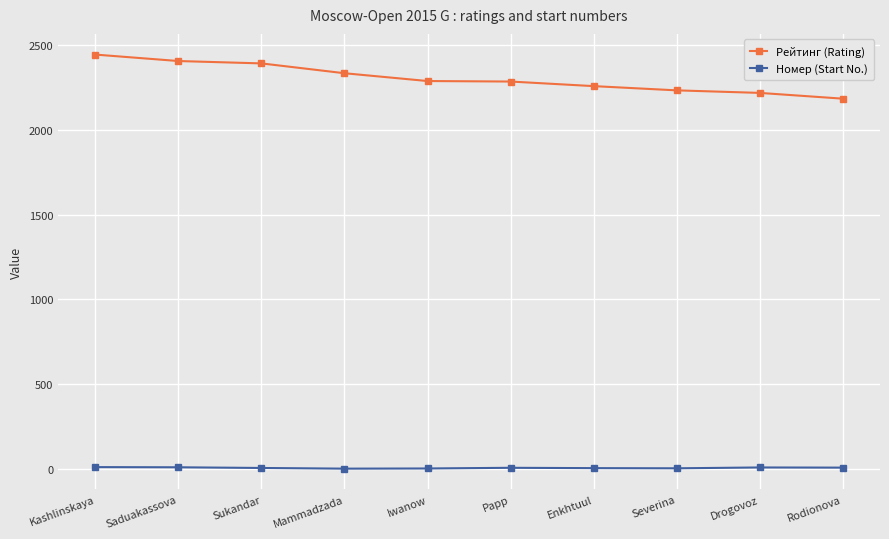

True or false: Номер (Start No.) has a value of 3 at Severina.

True